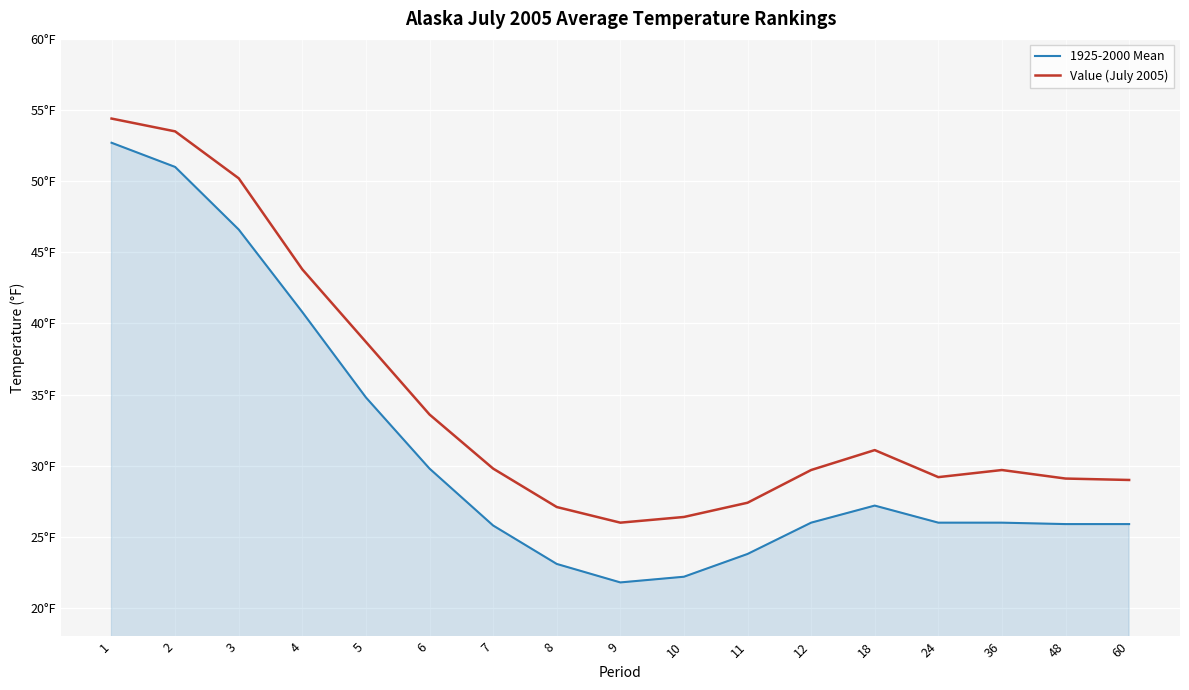

What is the value of the Value (July 2005) point at the 8th from the left?

27.1